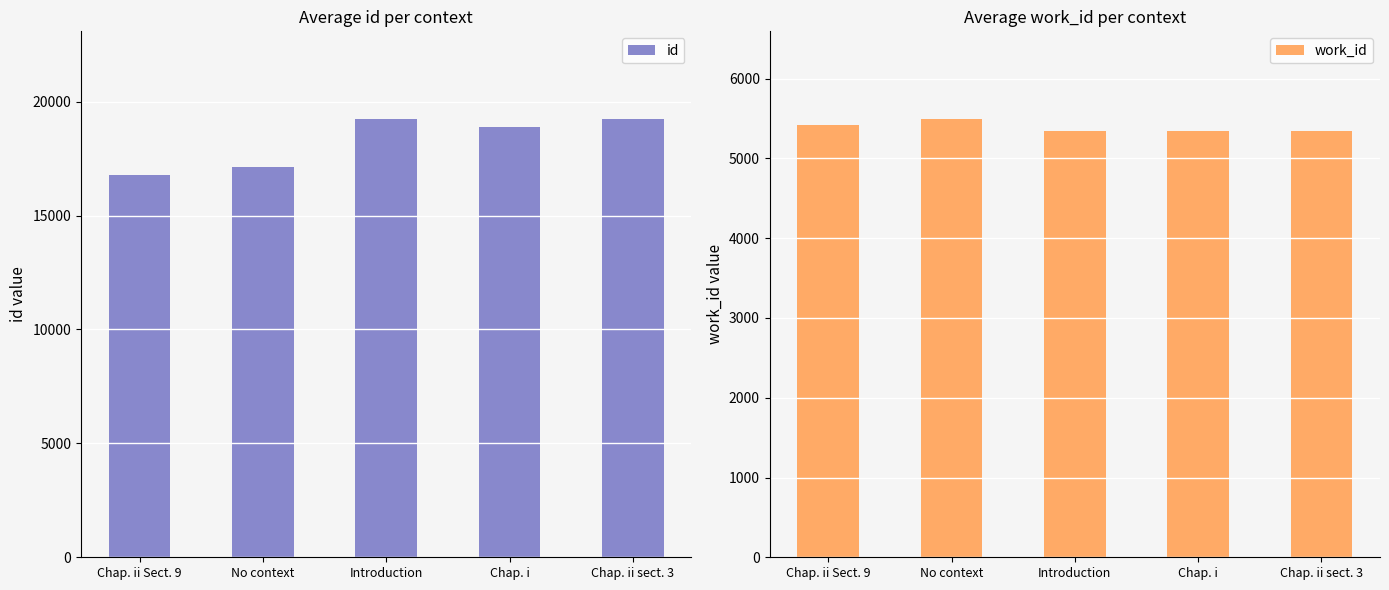

At Introduction, list the series in order from smallest to largest.

work_id, id